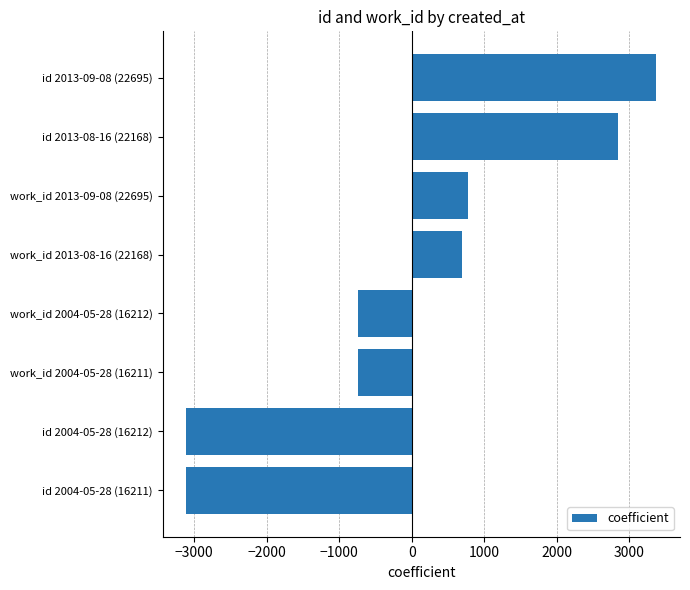

At which label is the value closest to 131?

work_id 2013-08-16 (22168)